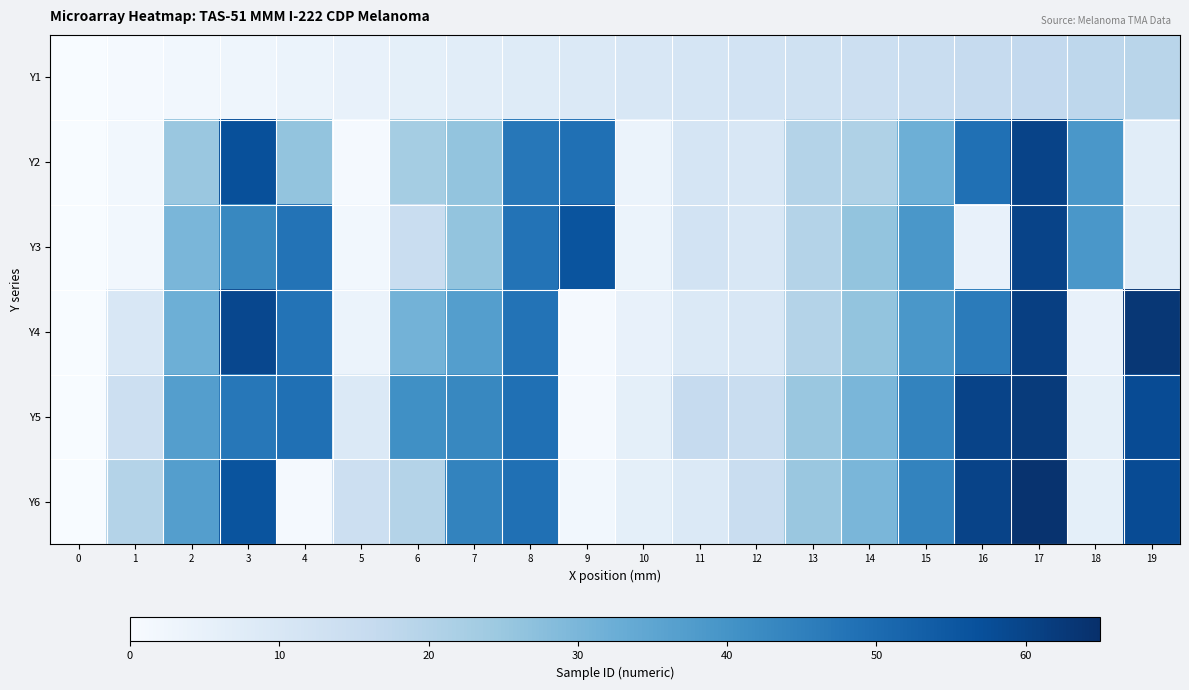

Reading right to left, extract all data points from this chart.

Y1: 19=19	18=18	17=17	16=16	15=15	14=14	13=13	12=12	11=11	10=10	9=9	8=8	7=7	6=6	5=5	4=4	3=3	2=2	1=1	0=0
Y2: 19=7	18=39	17=60	16=49	15=32	14=21	13=20	12=10	11=11	10=4	9=49	8=47	7=26	6=23	5=1	4=26	3=57	2=25	1=2	0=0
Y3: 19=8	18=39	17=60	16=5	15=39	14=26	13=20	12=10	11=12	10=4	9=56	8=48	7=26	6=15	5=2	4=48	3=43	2=30	1=2	0=0
Y4: 19=63	18=5	17=61	16=46	15=39	14=26	13=20	12=10	11=9	10=5	9=1	8=48	7=37	6=31	5=4	4=48	3=59	2=32	1=10	0=0
Y5: 19=58	18=6	17=62	16=60	15=44	14=30	13=25	12=15	11=16	10=6	9=1	8=49	7=43	6=41	5=9	4=49	3=47	2=37	1=14	0=0
Y6: 19=58	18=6	17=64	16=60	15=44	14=30	13=25	12=15	11=9	10=6	9=2	8=49	7=44	6=20	5=14	4=1	3=56	2=37	1=20	0=0